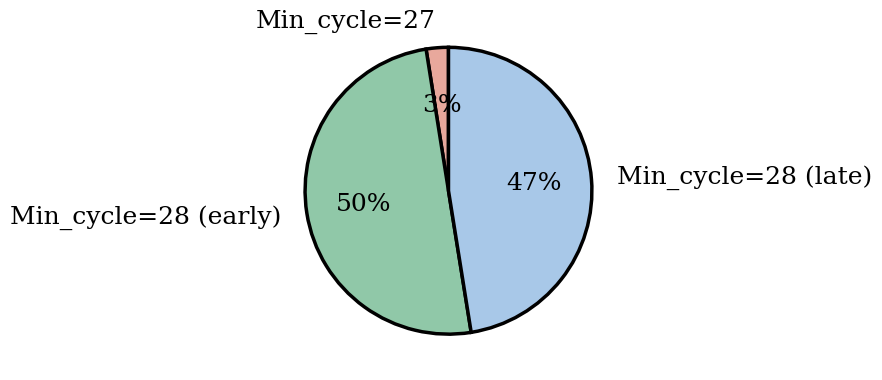

Which has a higher value, Min_cycle=28 (early) or Min_cycle=28 (late)?

Min_cycle=28 (early)